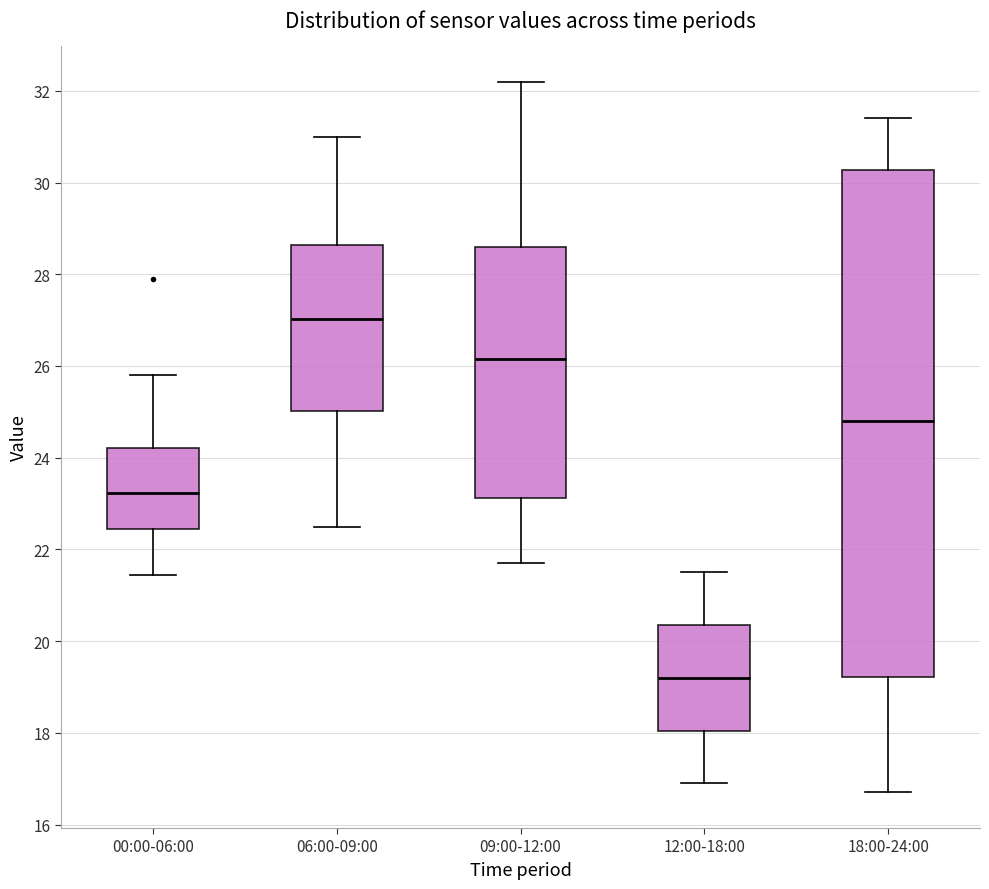

Which box is the tallest, from its lower edge to its upper edge?

18:00-24:00